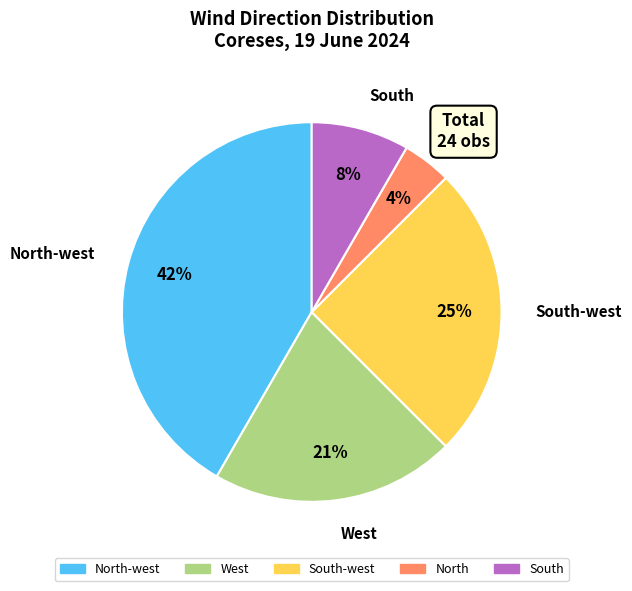

Is there a majority slice in this chart?

No